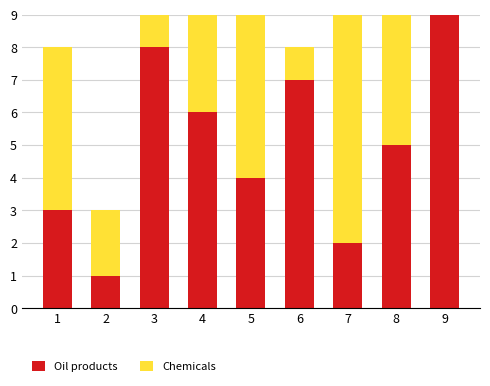

True or false: Oil products has a value of 1 at 7.

False